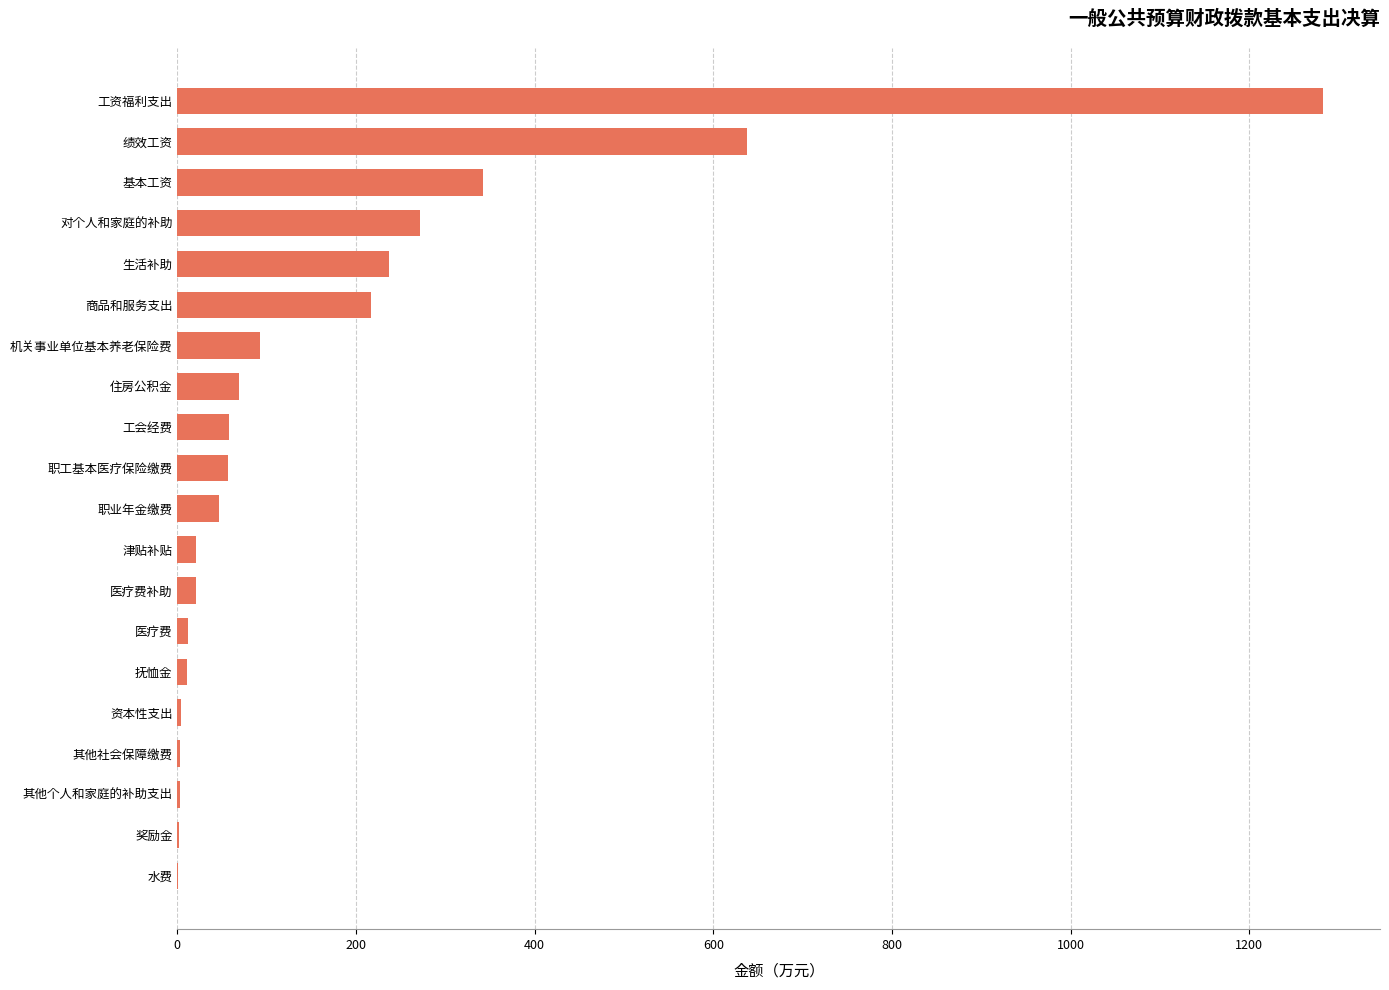

At which label is the value closest to 641?

绩效工资